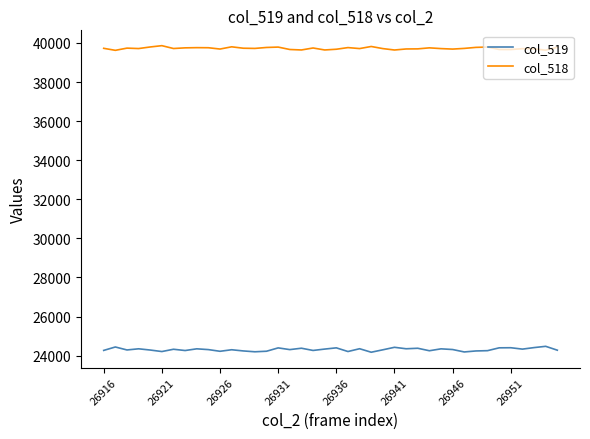

True or false: col_518 and col_519 intersect in this chart.

False